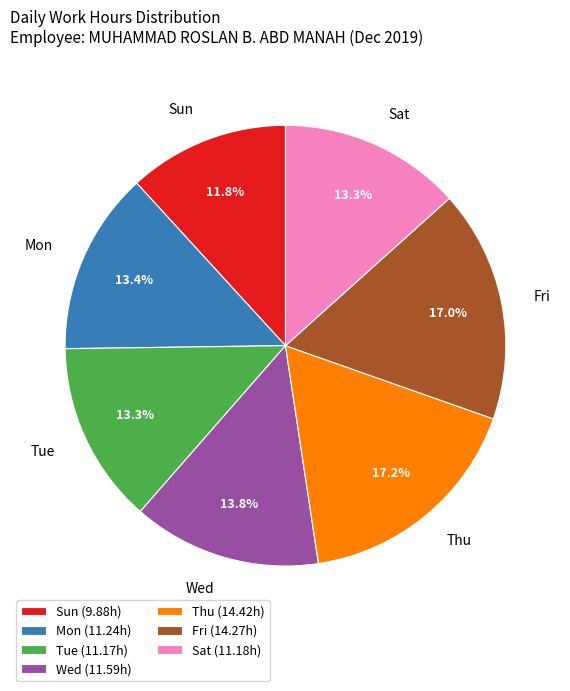

What portion of the pie excludes Sun?

88.2%